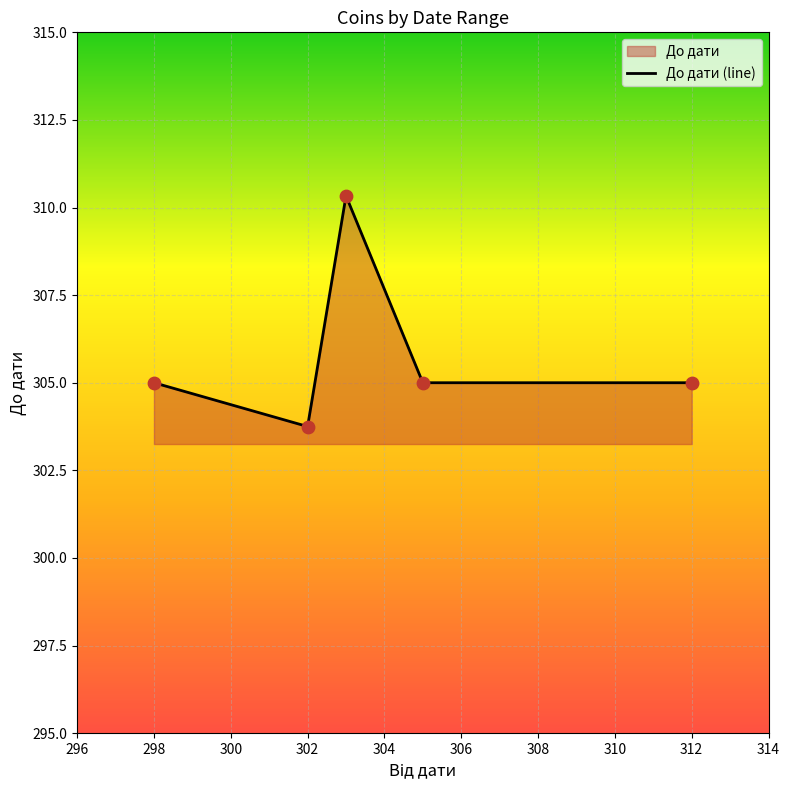

Approximately how many times larger is the value at 312 compared to 302?

1.0